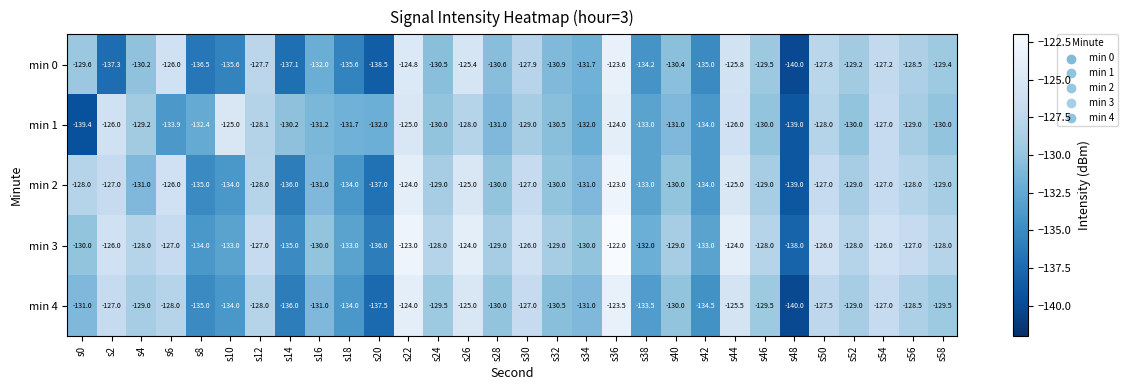

Which category has the highest value across all series?

s36